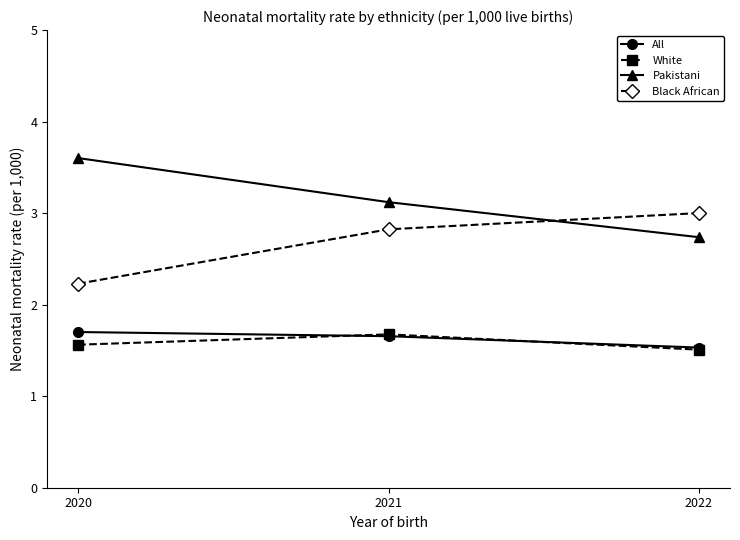

How many categories are shown in the chart?

3